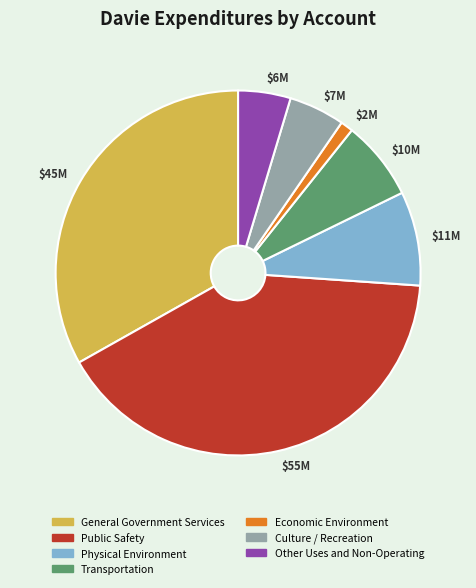

What is the largest slice in the pie chart?

$55M